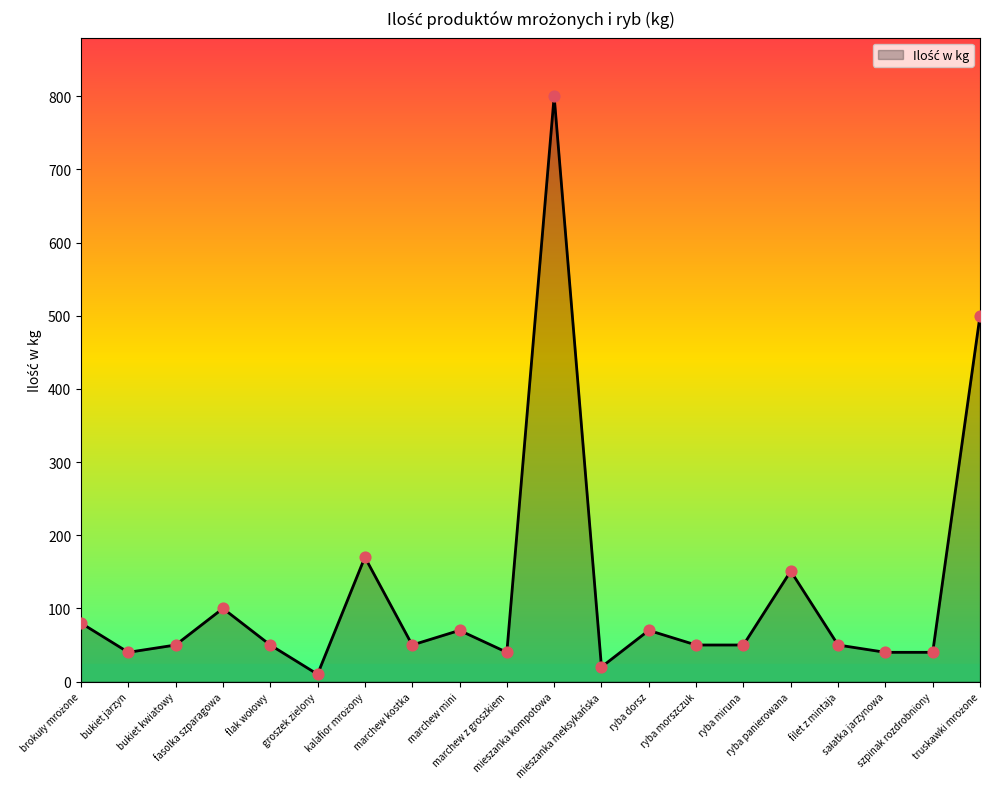

What is the difference between the maximum and minimum values?

790